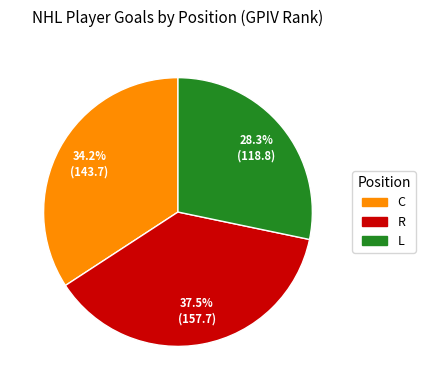

Does C account for over 50% of the chart?

No